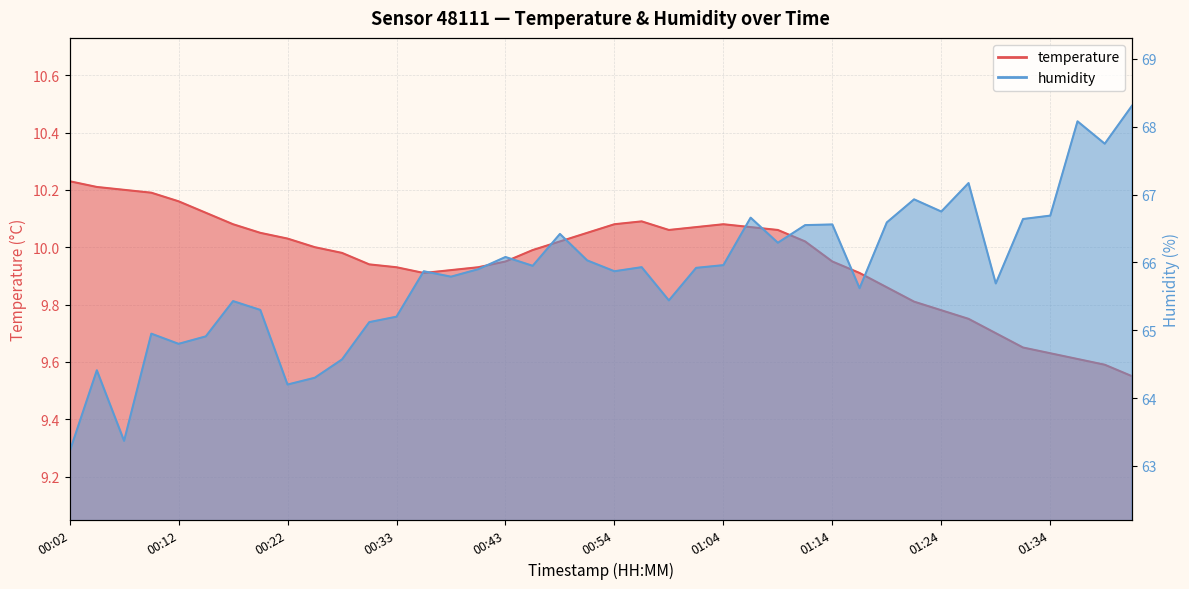

Reading left to right, extract all data points from this chart.

temperature: 10.2	10.2	10.2	10.2	10.2	10.1	10.1	10.1	10.0	10.0	10.0	9.9	9.9	9.9	9.9	9.9	9.9	10.0	10.0	10.1	10.1	10.1	10.1	10.1	10.1	10.1	10.1	10.0	9.9	9.9	9.9	9.8	9.8	9.8	9.7	9.7	9.6	9.6	9.6	9.6
humidity: 63.2	64.4	63.4	65.0	64.8	64.9	65.4	65.3	64.2	64.3	64.6	65.1	65.2	65.9	65.8	65.9	66.1	66.0	66.4	66.0	65.9	65.9	65.4	65.9	66.0	66.7	66.3	66.5	66.6	65.6	66.6	66.9	66.8	67.2	65.7	66.6	66.7	68.1	67.8	68.3